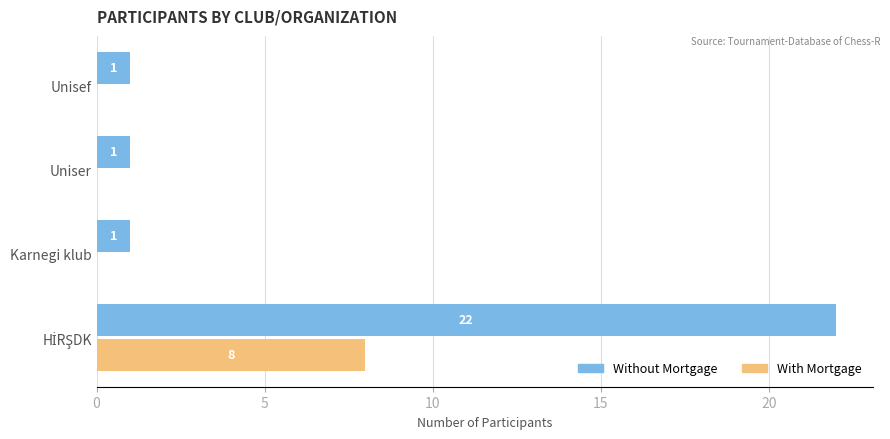

Which series has the largest total across all categories?

Without Mortgage